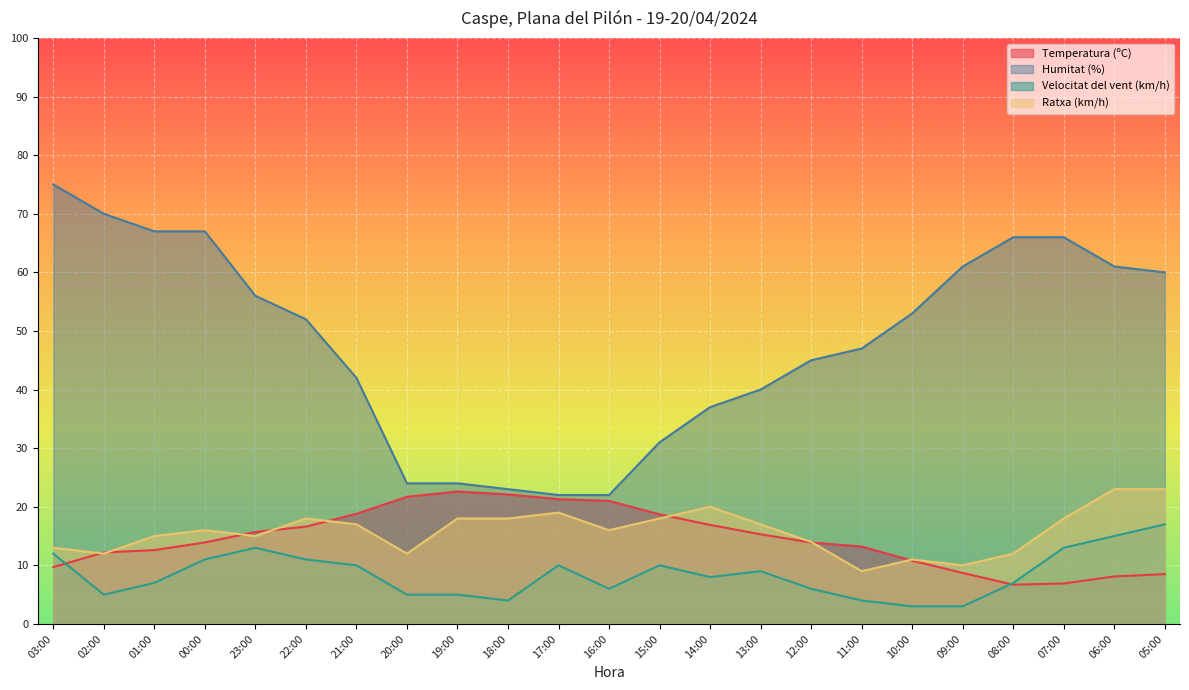

Is it true that Temperatura (ºC) equals 34.7 at 20:00?

False